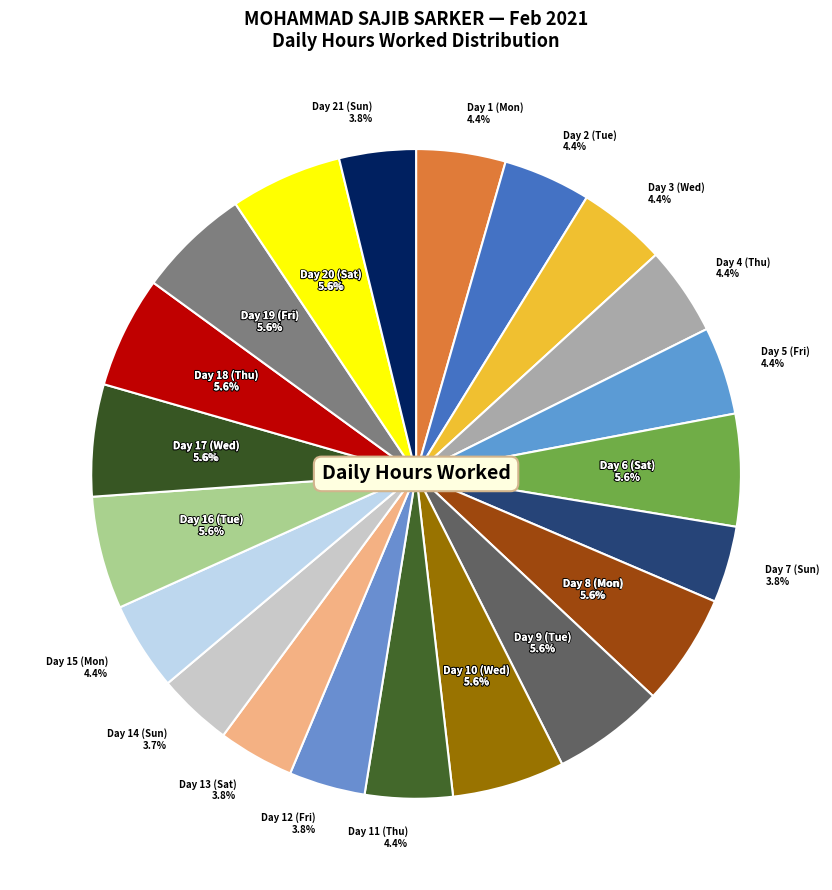

To the nearest percent, what portion does Day 11 (Thu) represent?

4%